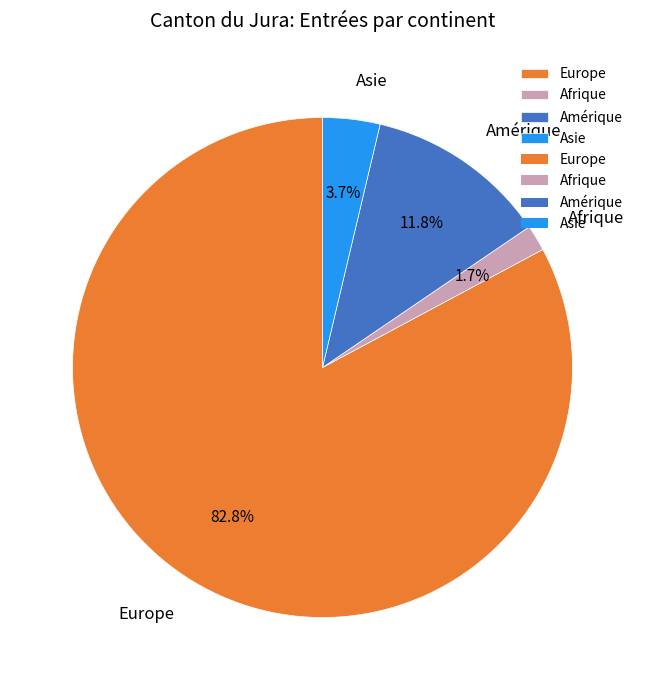

What is the smallest slice in the pie chart?

Afrique